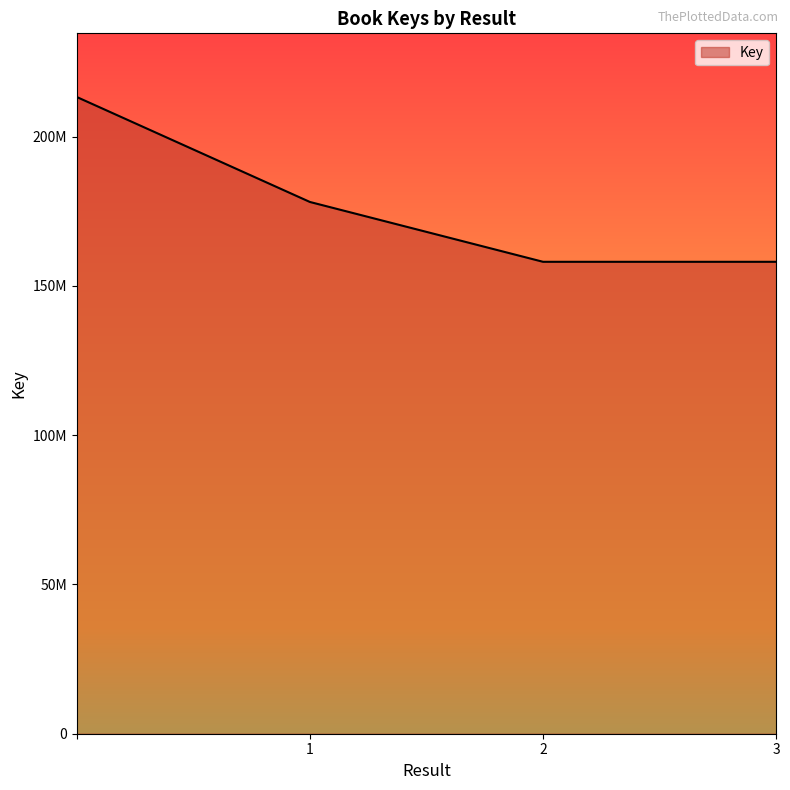

Does the chart have visible grid lines?

No